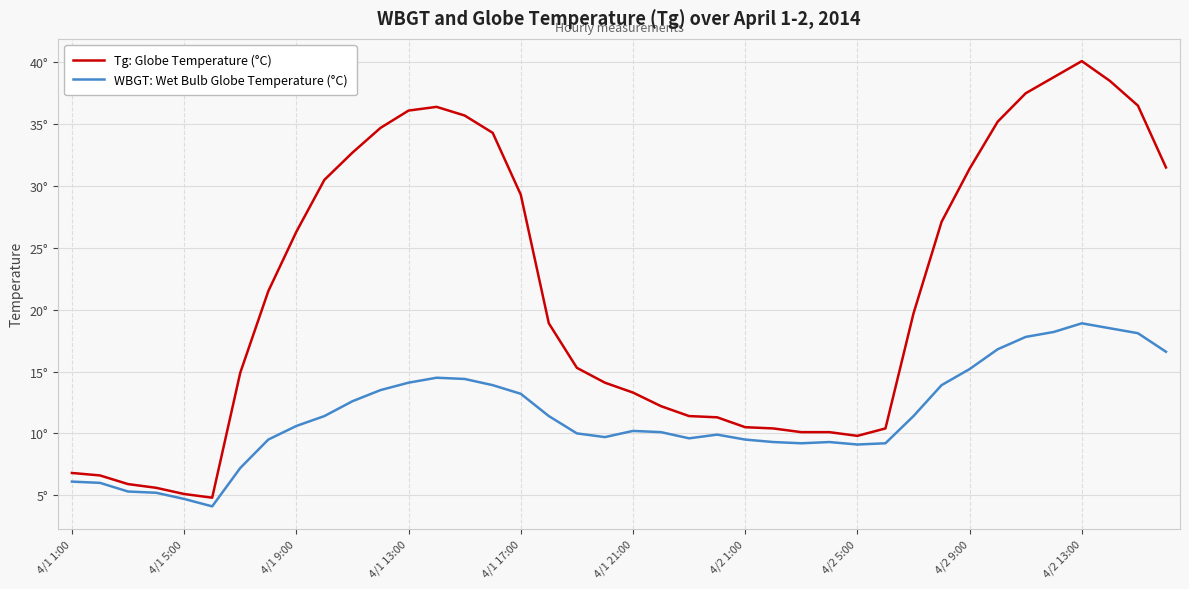

Does the chart display data point markers on the line(s)?

No